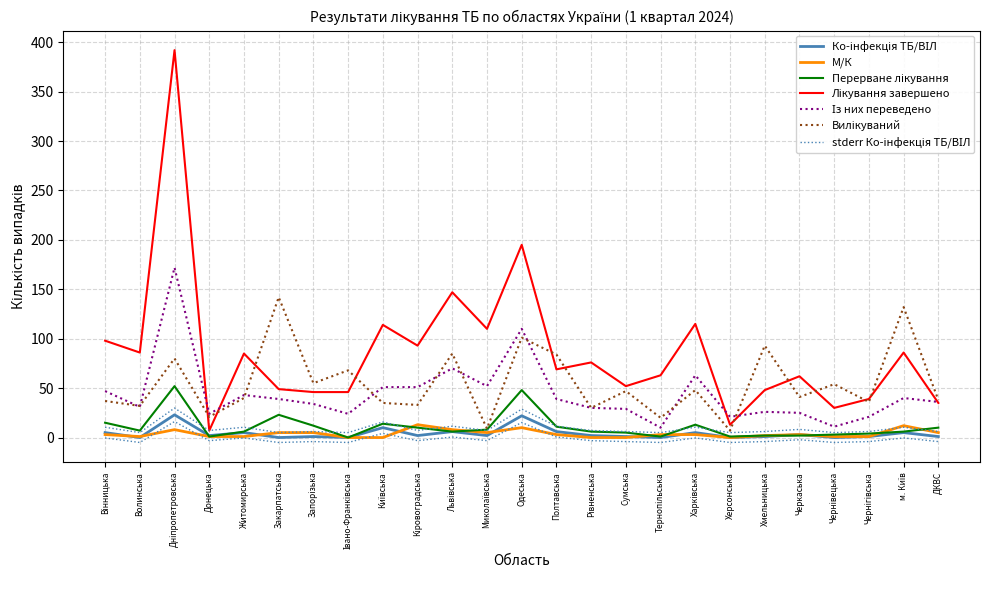

At which label does Вилікуваний reach its peak?

Закарпатська